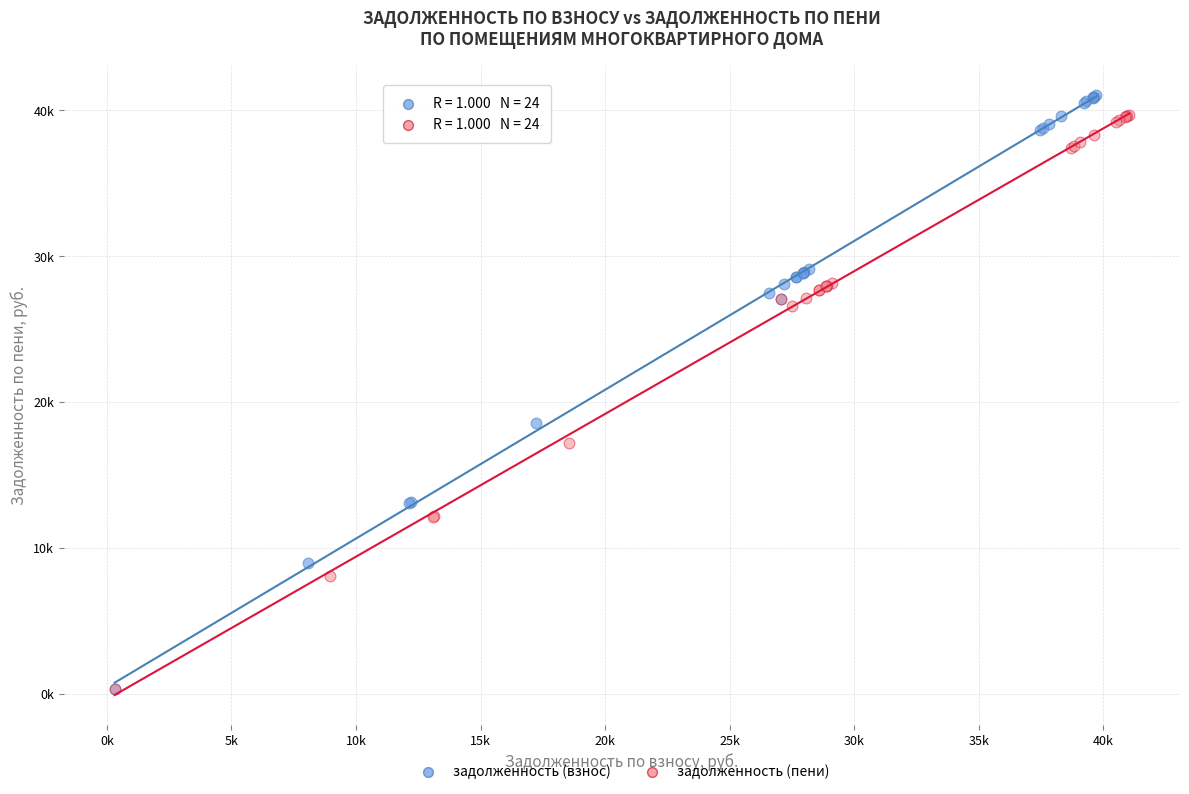

What are all the series names shown in the legend?

задолженность (взнос), задолженность (пени)